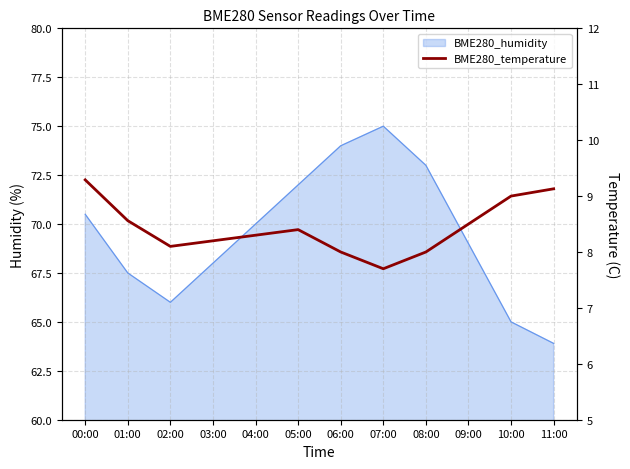

Reading left to right, transcribe all the data shown in this chart.

00:00=9.3	01:00=8.6	02:00=8.1	03:00=8.2	04:00=8.3	05:00=8.4	06:00=8.0	07:00=7.7	08:00=8.0	09:00=8.5	10:00=9.0	11:00=9.1